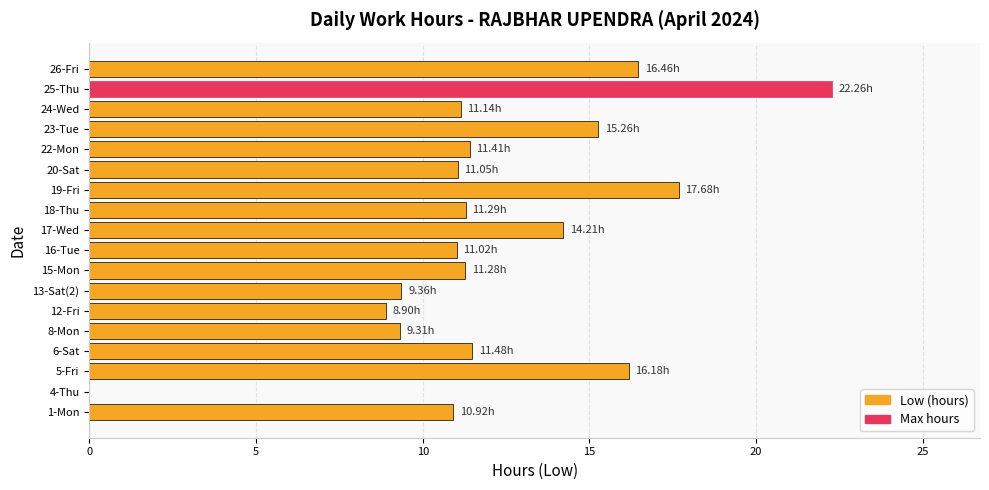

Which has a higher value, 16-Tue or 19-Fri?

19-Fri